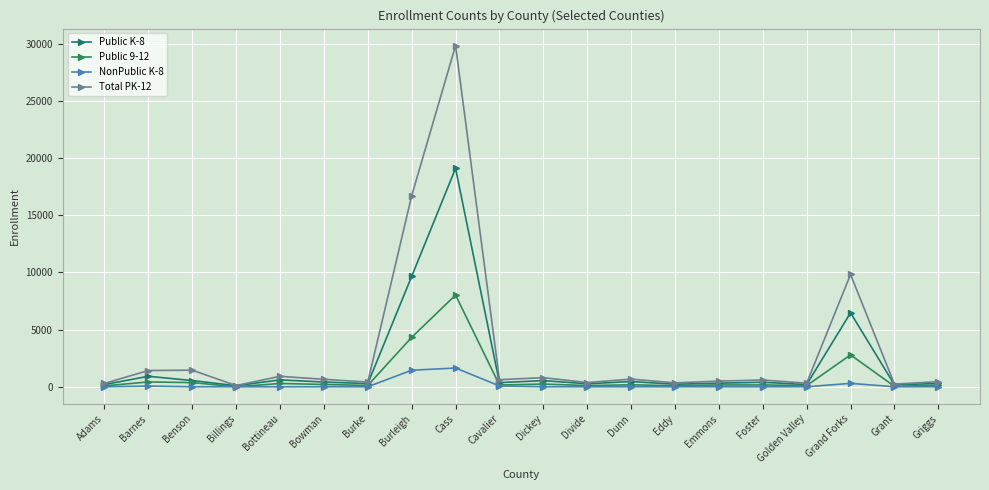

Where is Public K-8 nearest to the value 9603?

Burleigh